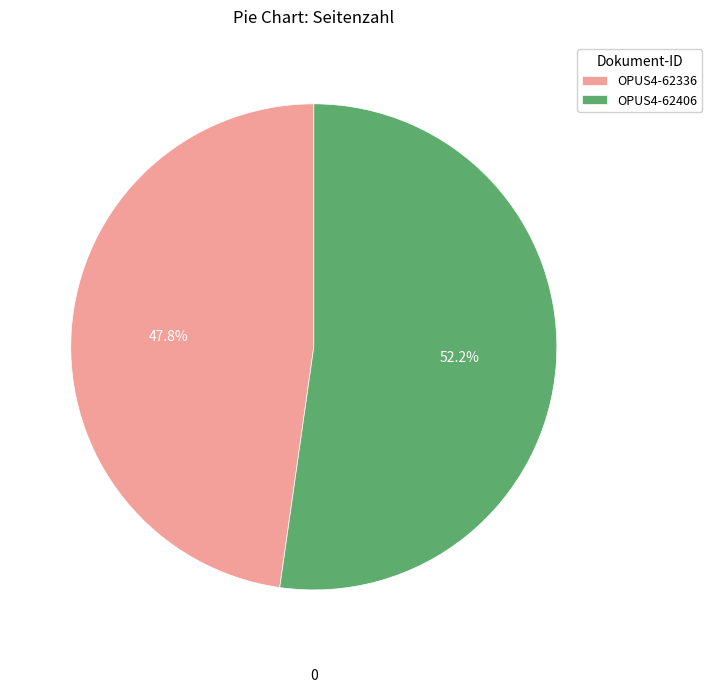

How much of the chart is everything except OPUS4-62406?

47.8%